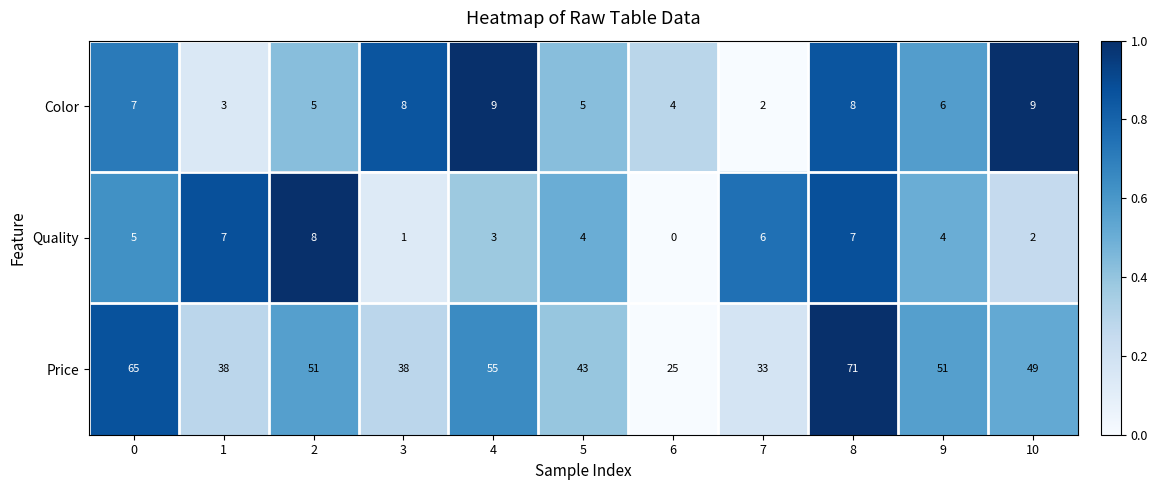

The value of Color at 10 is 9. True or false?

True